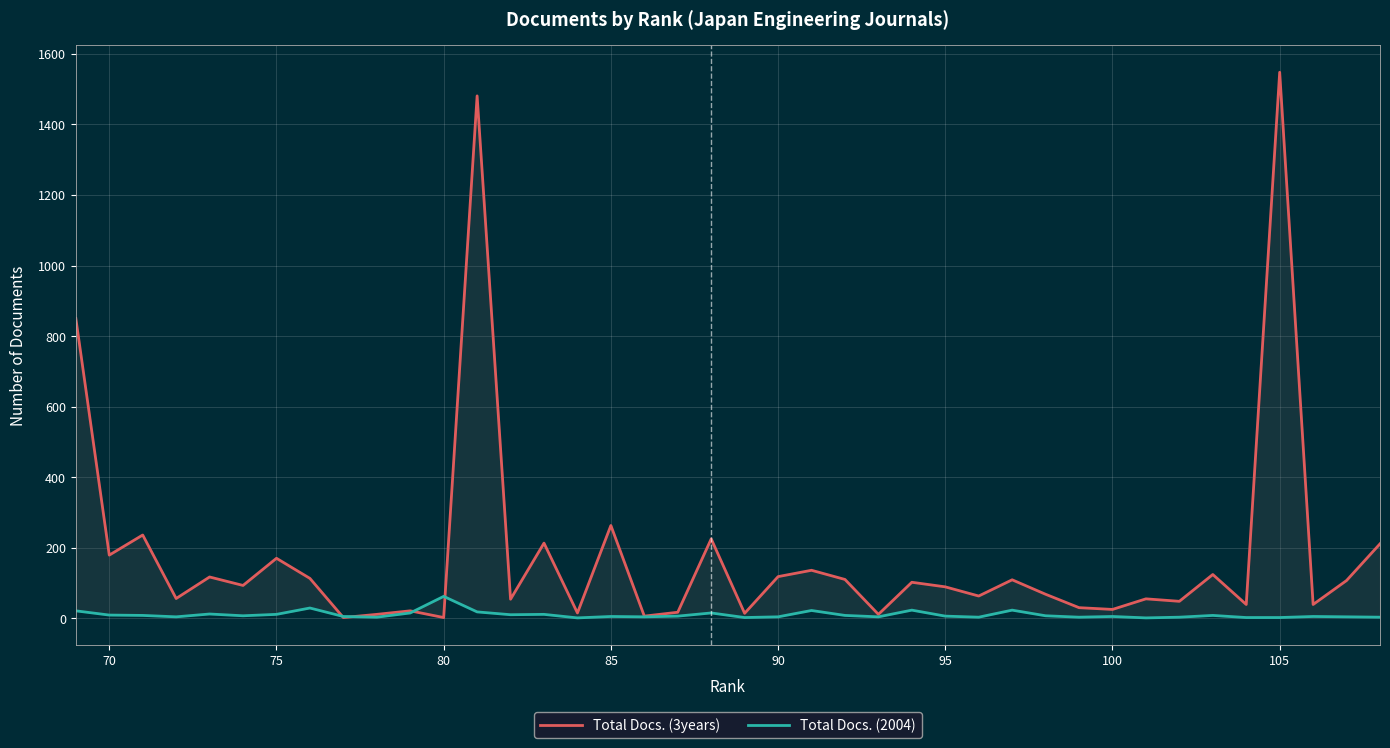

What is the greatest value displayed?

1548